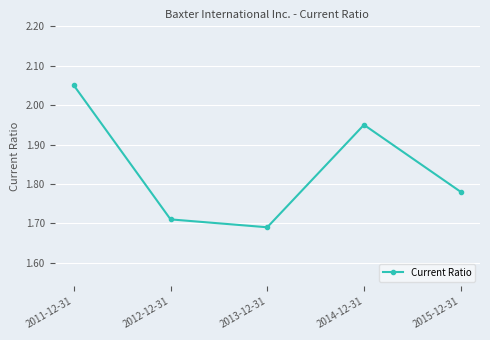

What is the change in value from 2011-12-31 to 2015-12-31?

-0.3